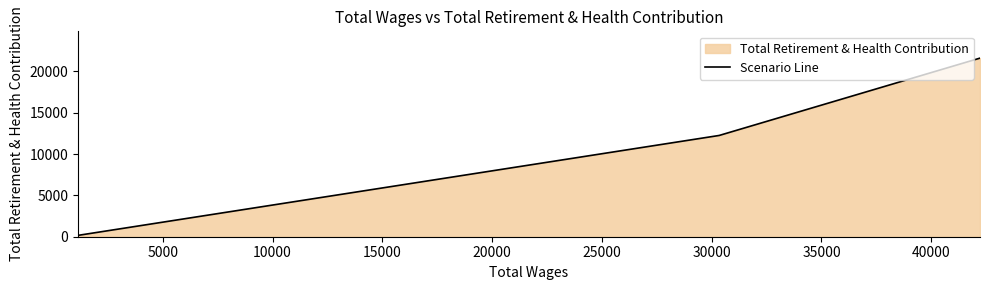

How many lines are shown in the chart?

1